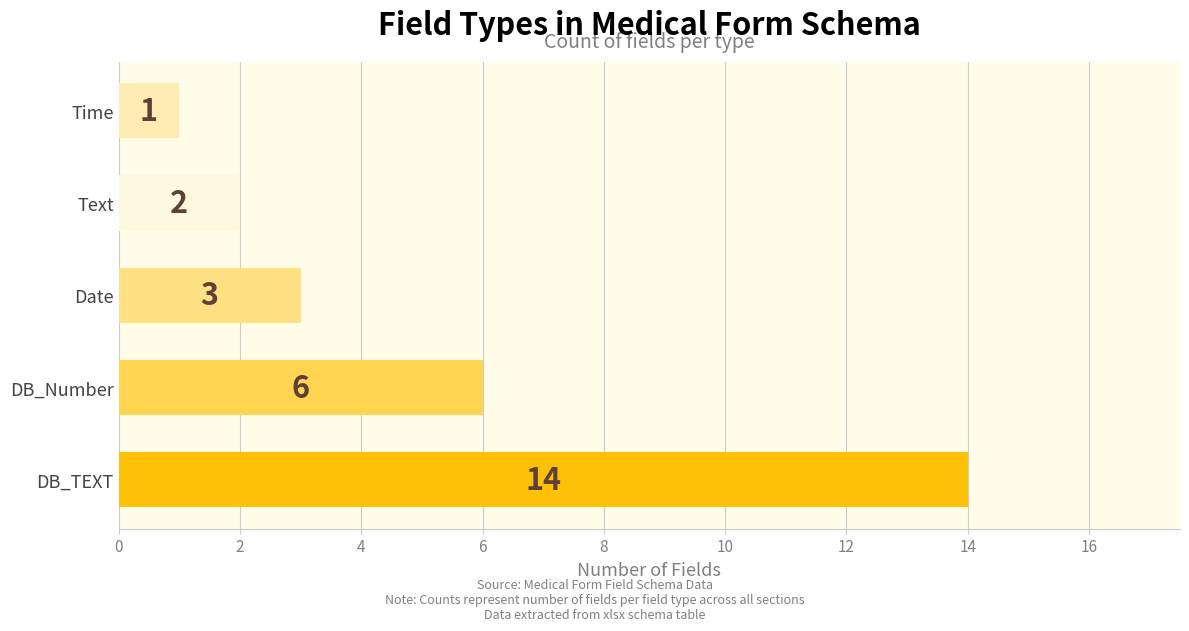

What is the change in value from DB_TEXT to Time?

-13